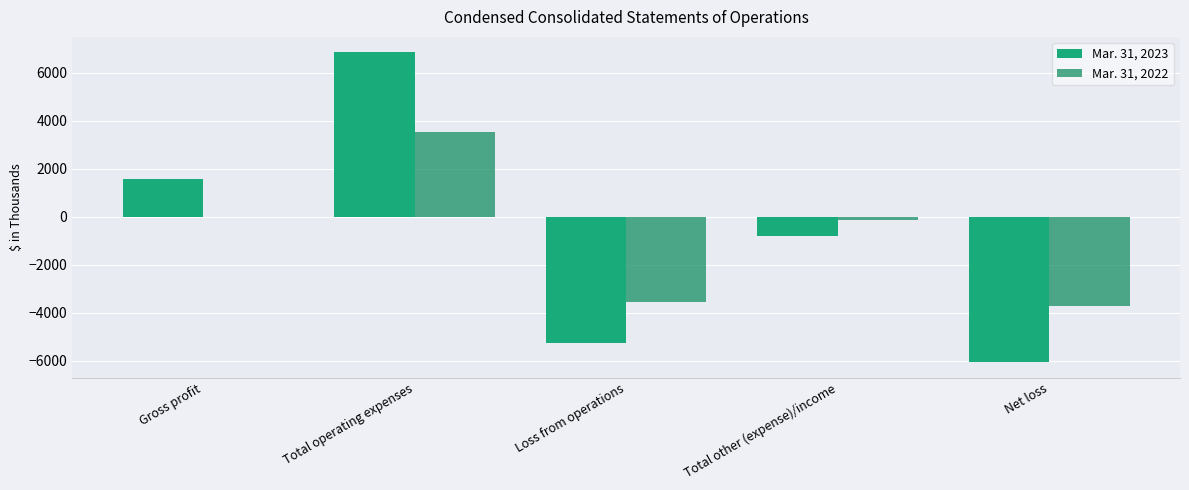

Rank the series by their average value, from highest to lowest.

Mar. 31, 2023, Mar. 31, 2022